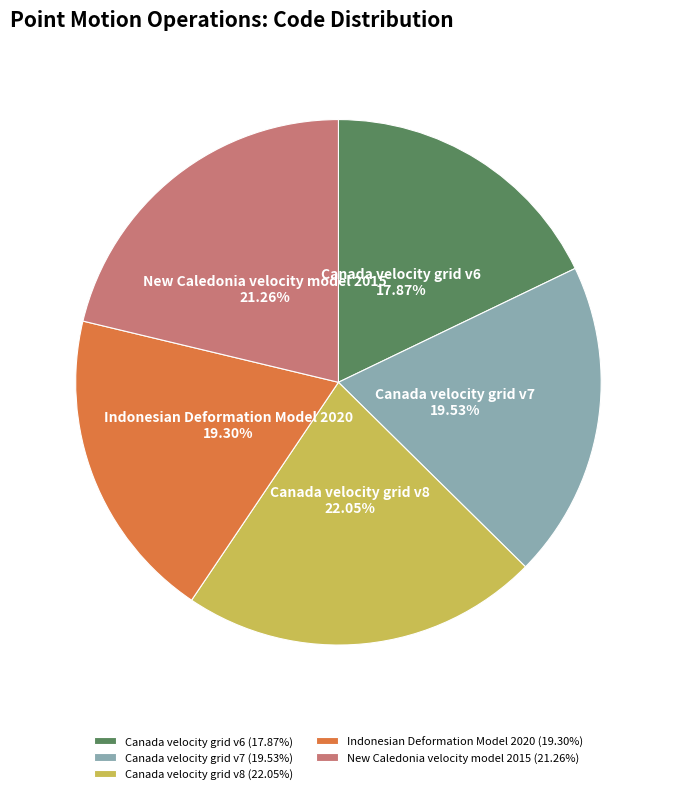

Between New Caledonia velocity model 2015 and Canada velocity grid v7, which is larger?

New Caledonia velocity model 2015